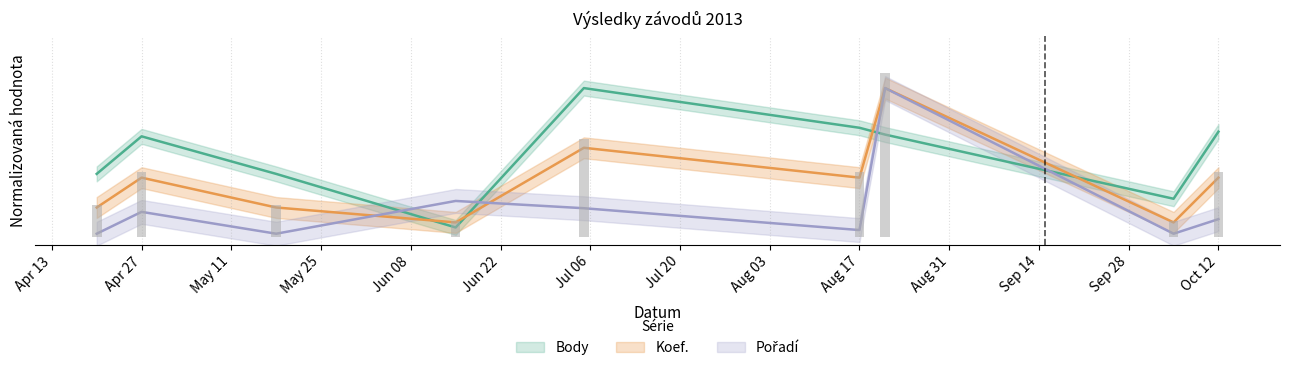

Are the bars horizontal?

No